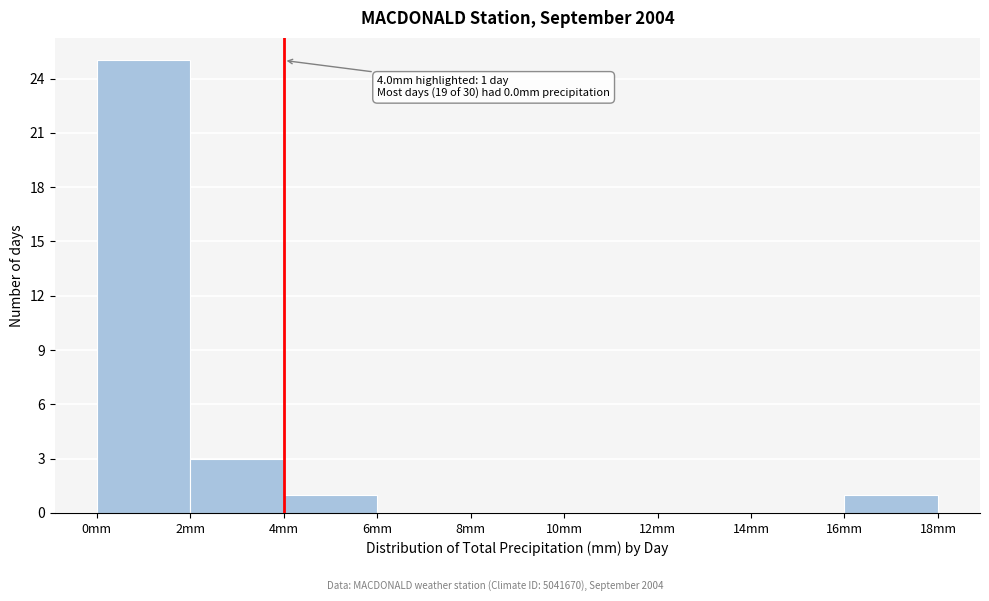

Which range on the x-axis has the tallest bar?

0 to 2